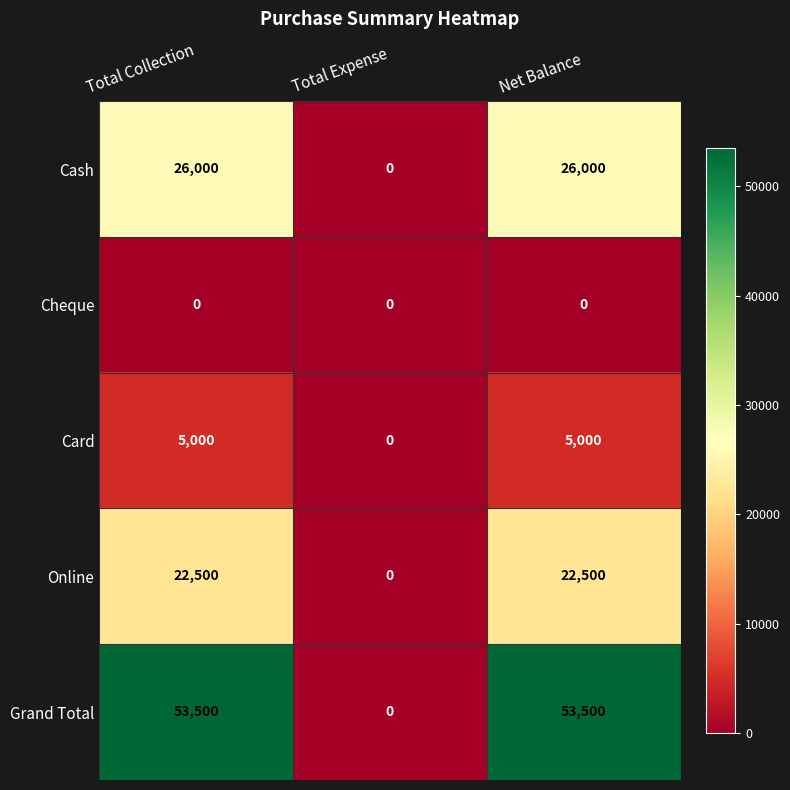

Rank the series by their maximum value, from lowest to highest.

Cheque, Card, Online, Cash, Grand Total